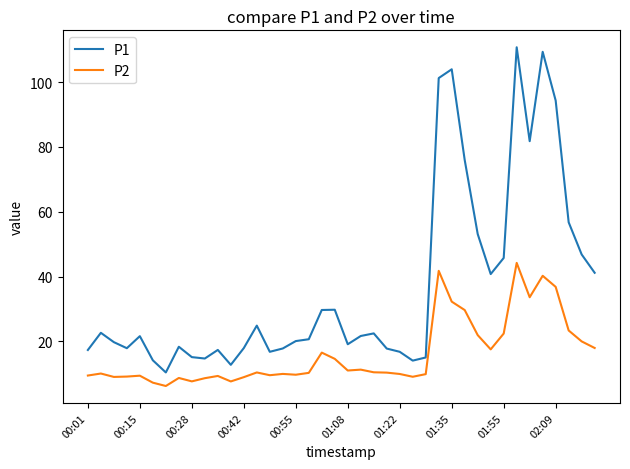

What is the sum of all P2 values?

646.0